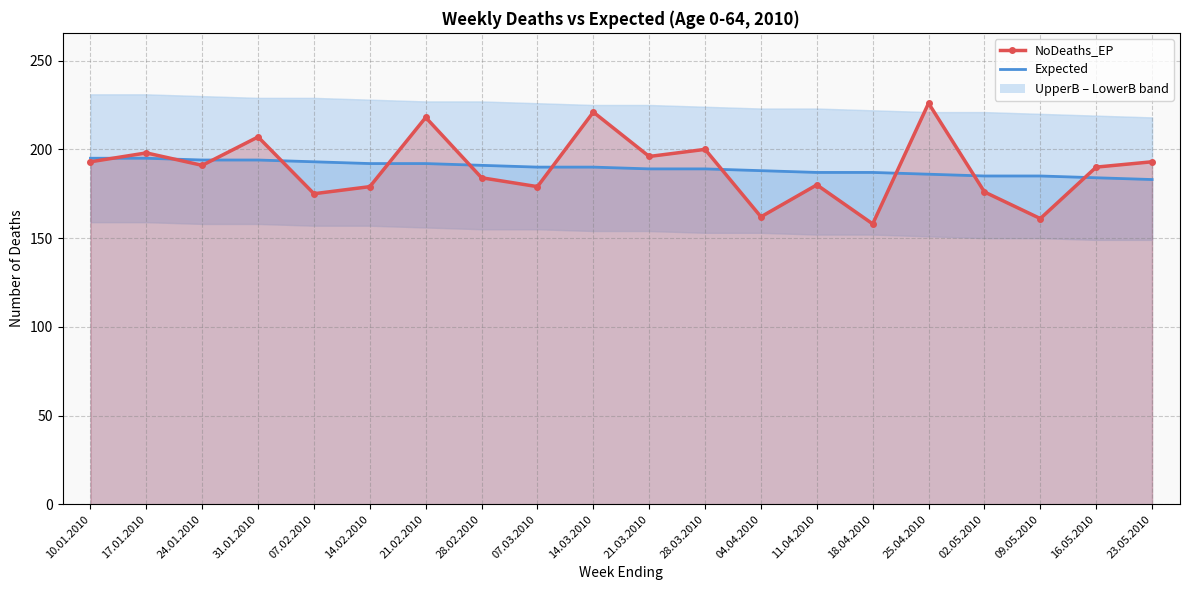

At which label does Expected first exceed 190?

10.01.2010